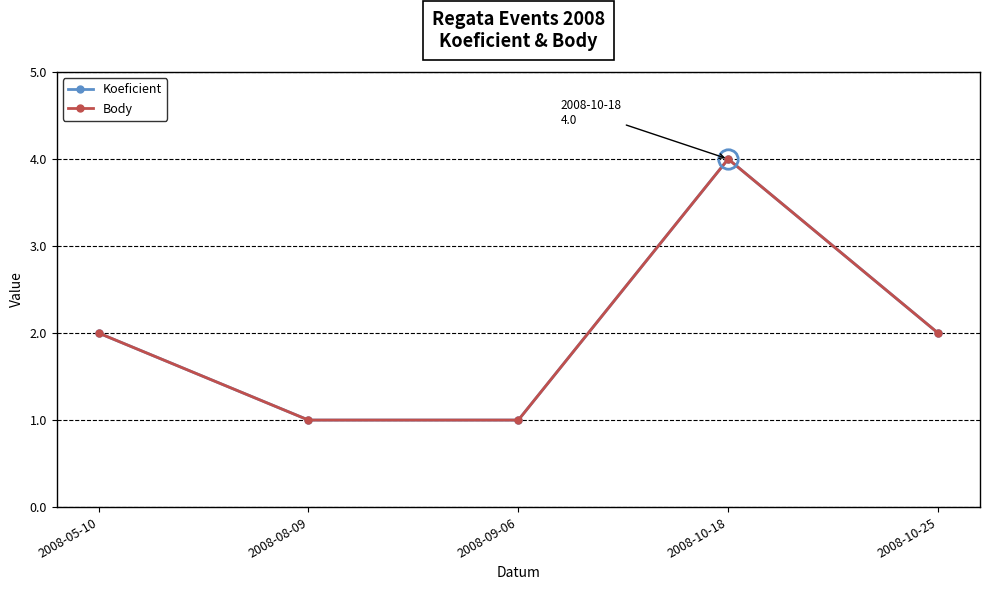

What is the greatest value displayed?

4